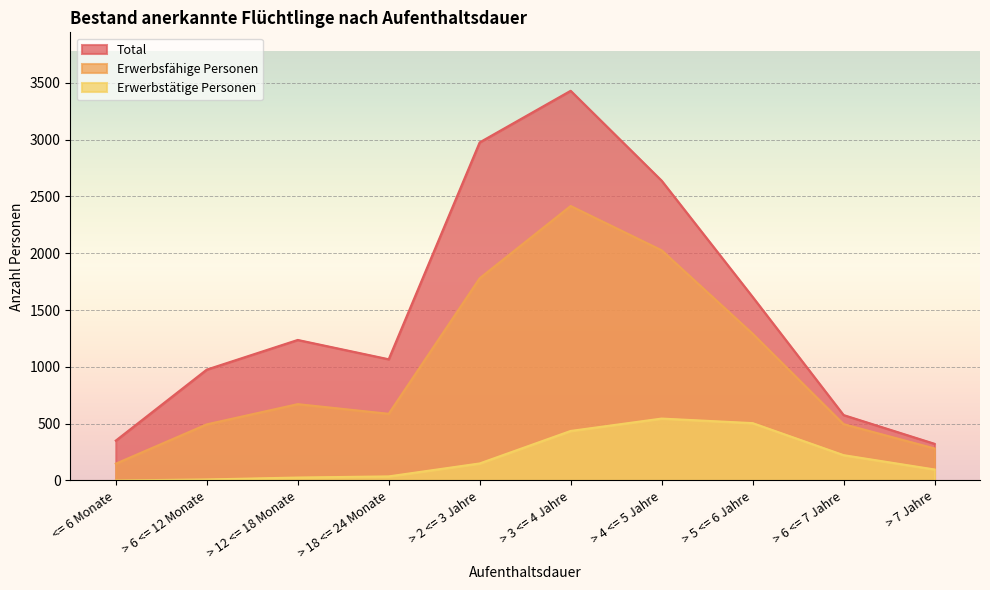

Reading left to right, list all the values displayed in this chart.

Erwerbstätige Personen: <= 6 Monate=0	> 6 <= 12 Monate=9	> 12 <= 18 Monate=26	> 18 <= 24 Monate=36	> 2 <= 3 Jahre=150	> 3 <= 4 Jahre=436	> 4 <= 5 Jahre=545	> 5 <= 6 Jahre=505	> 6 <= 7 Jahre=223	> 7 Jahre=97
Erwerbsfähige Personen: <= 6 Monate=148	> 6 <= 12 Monate=494	> 12 <= 18 Monate=672	> 18 <= 24 Monate=587	> 2 <= 3 Jahre=1780	> 3 <= 4 Jahre=2416	> 4 <= 5 Jahre=2026	> 5 <= 6 Jahre=1292	> 6 <= 7 Jahre=496	> 7 Jahre=282
Total: <= 6 Monate=351	> 6 <= 12 Monate=976	> 12 <= 18 Monate=1237	> 18 <= 24 Monate=1067	> 2 <= 3 Jahre=2976	> 3 <= 4 Jahre=3430	> 4 <= 5 Jahre=2639	> 5 <= 6 Jahre=1616	> 6 <= 7 Jahre=576	> 7 Jahre=323